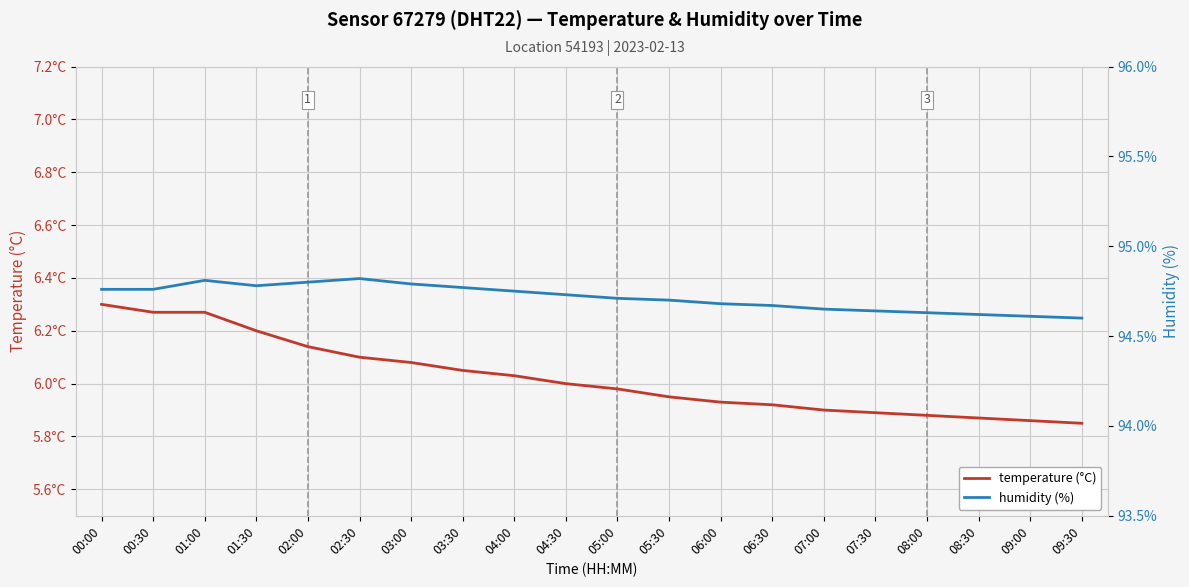

What is the label of the 16th point from the left?

07:30